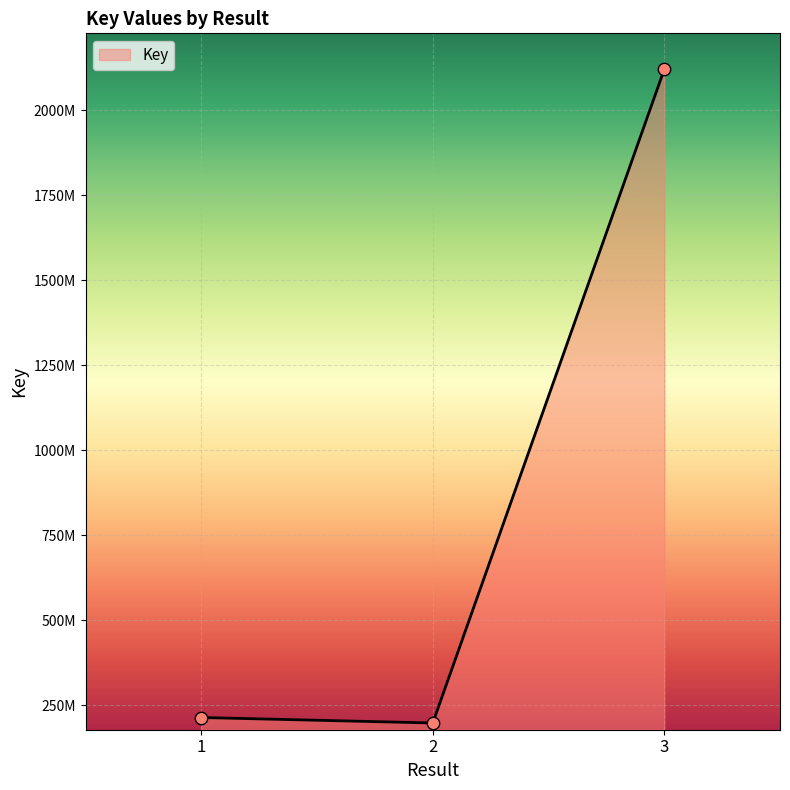

Approximately how many times larger is the value at 3 compared to 2?

10.7